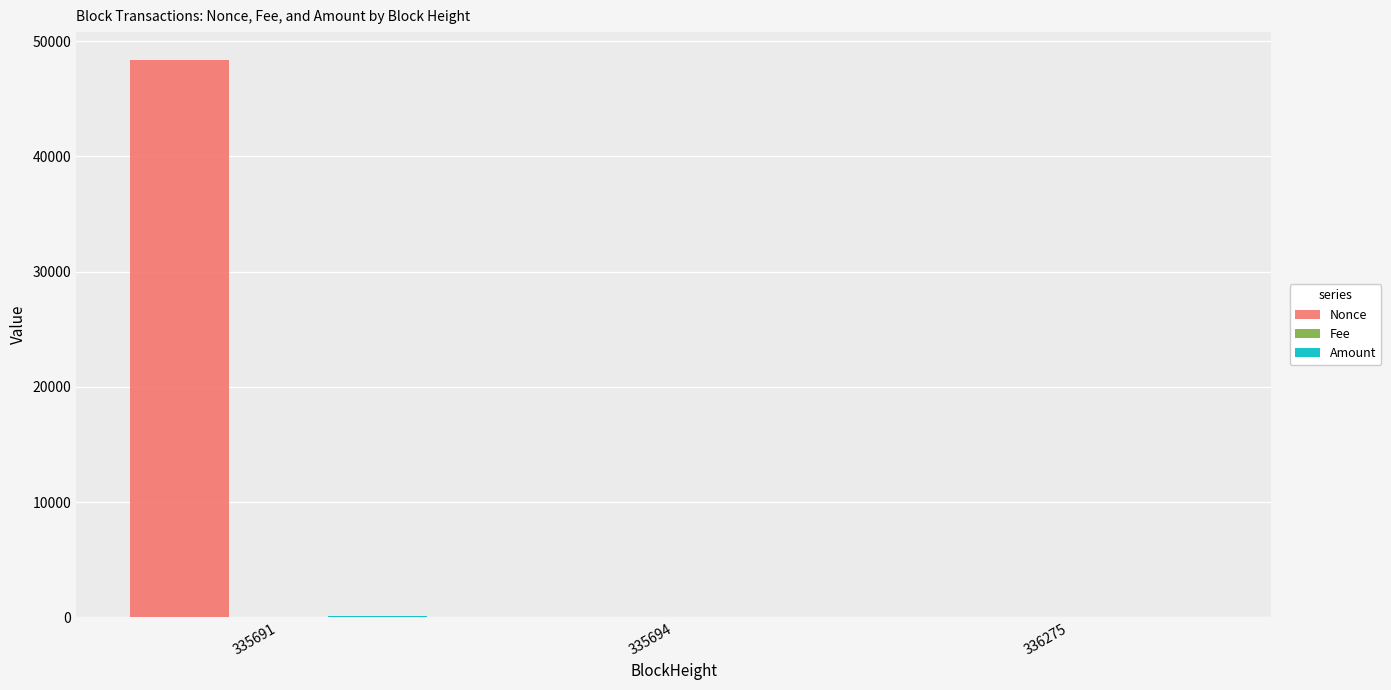

At which category is the sum across all series the highest?

335691